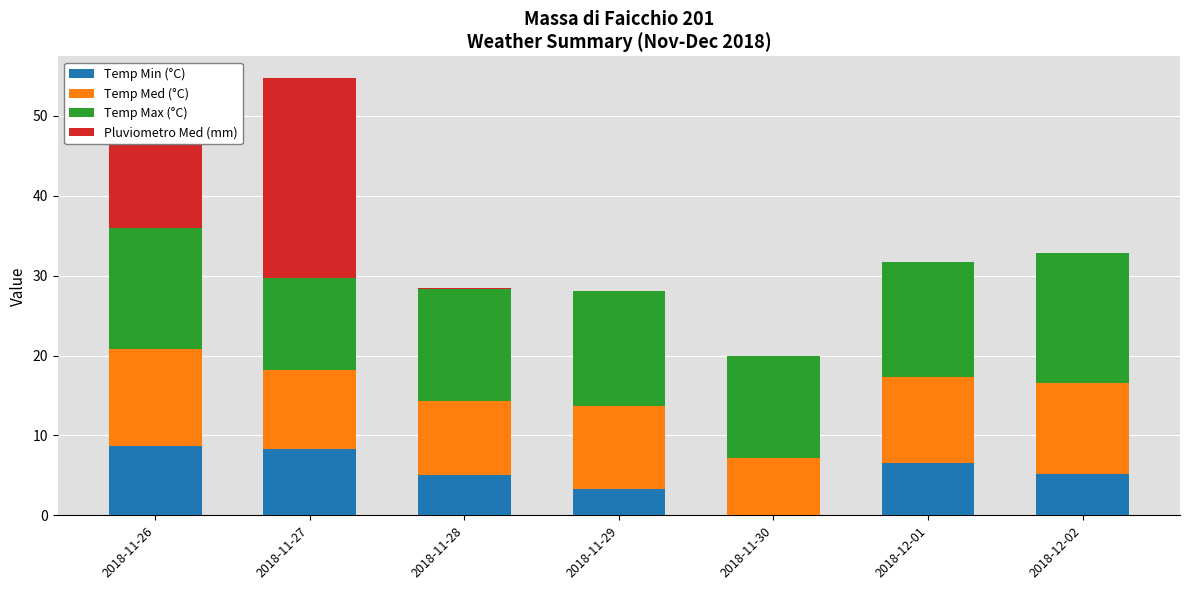

What are all the series names shown in the legend?

Temp Min (°C), Temp Med (°C), Temp Max (°C), Pluviometro Med (mm)